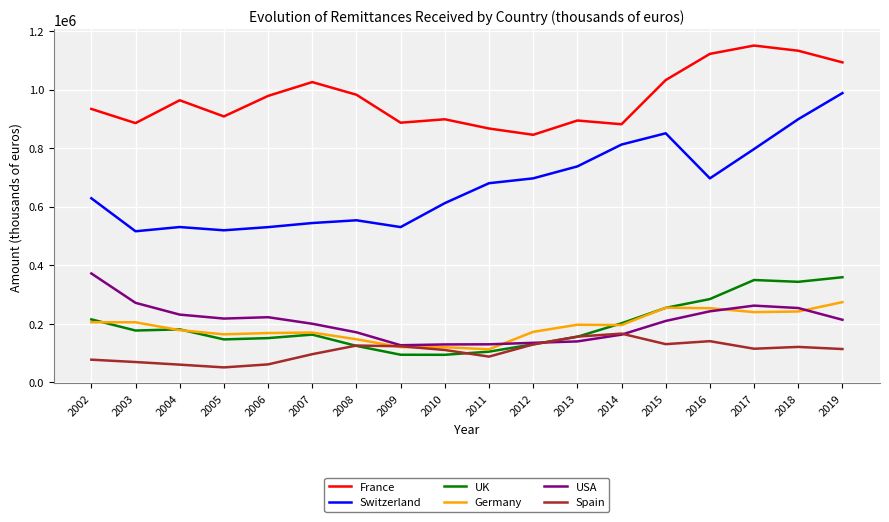

Is the value of UK at 2011 greater than the value of Switzerland at 2005?

No